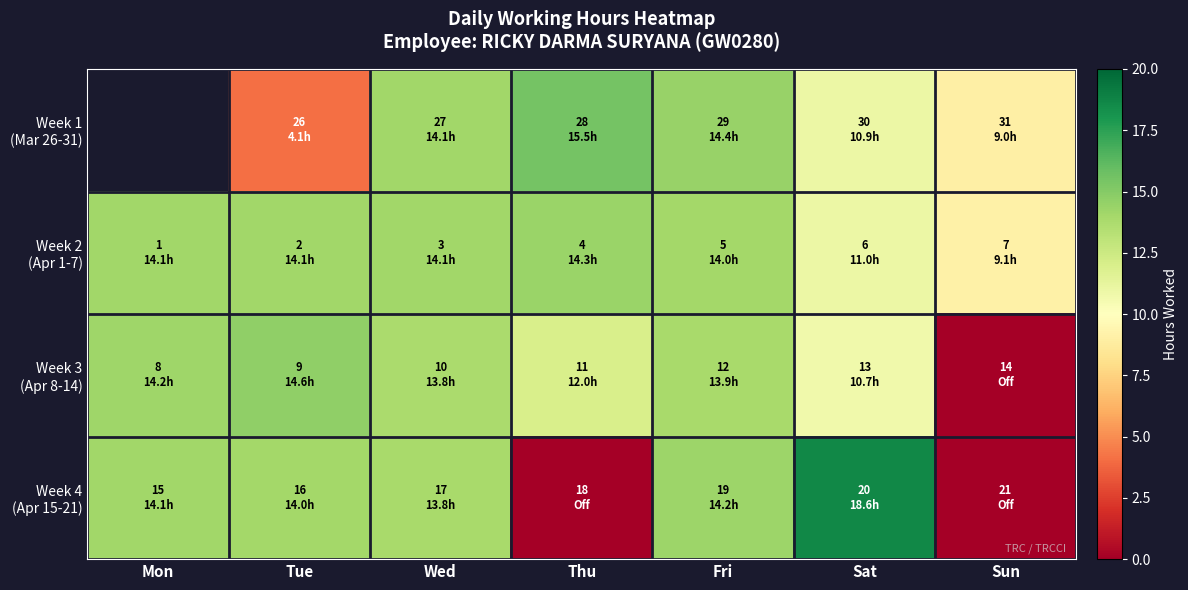

True or false: Week 1 (Mar 26-31) has a value of 9.0 at Sun.

True